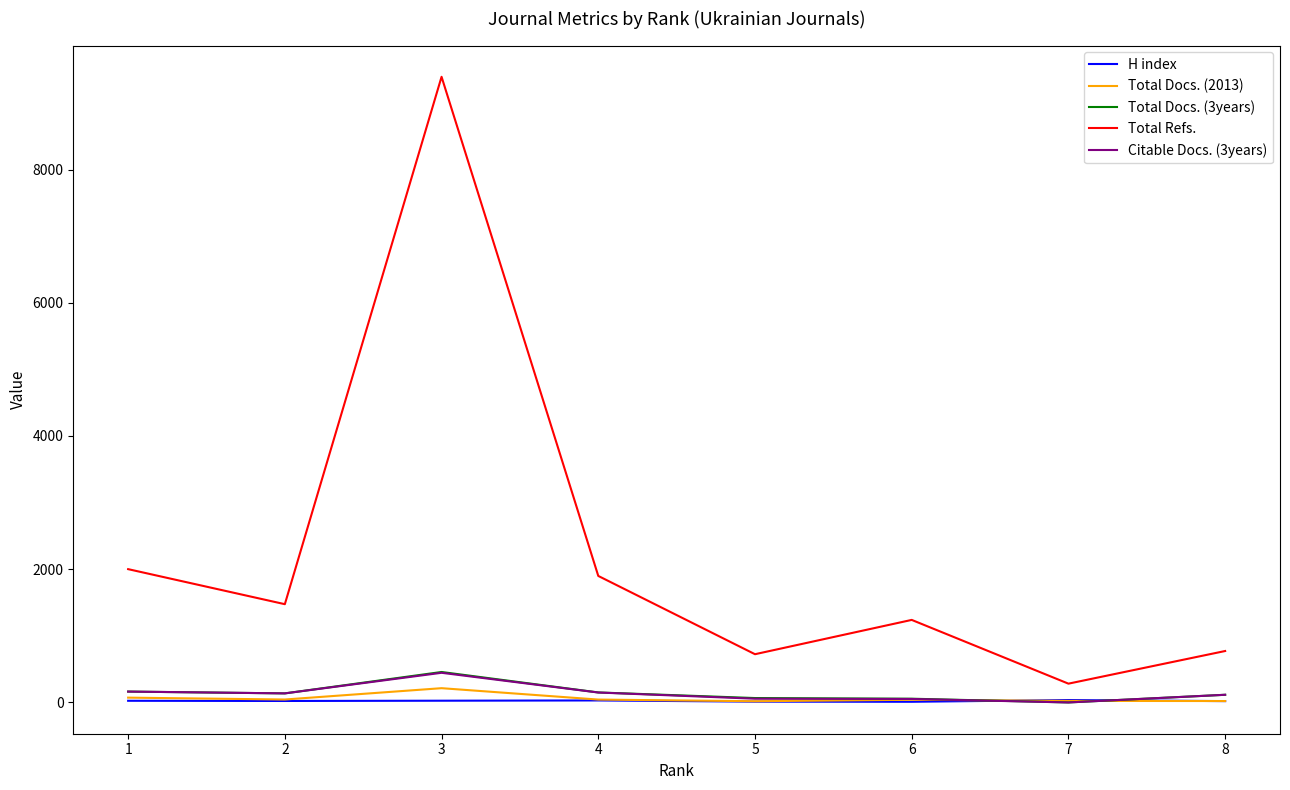

The value of Total Docs. (3years) at 7 is 0. True or false?

True